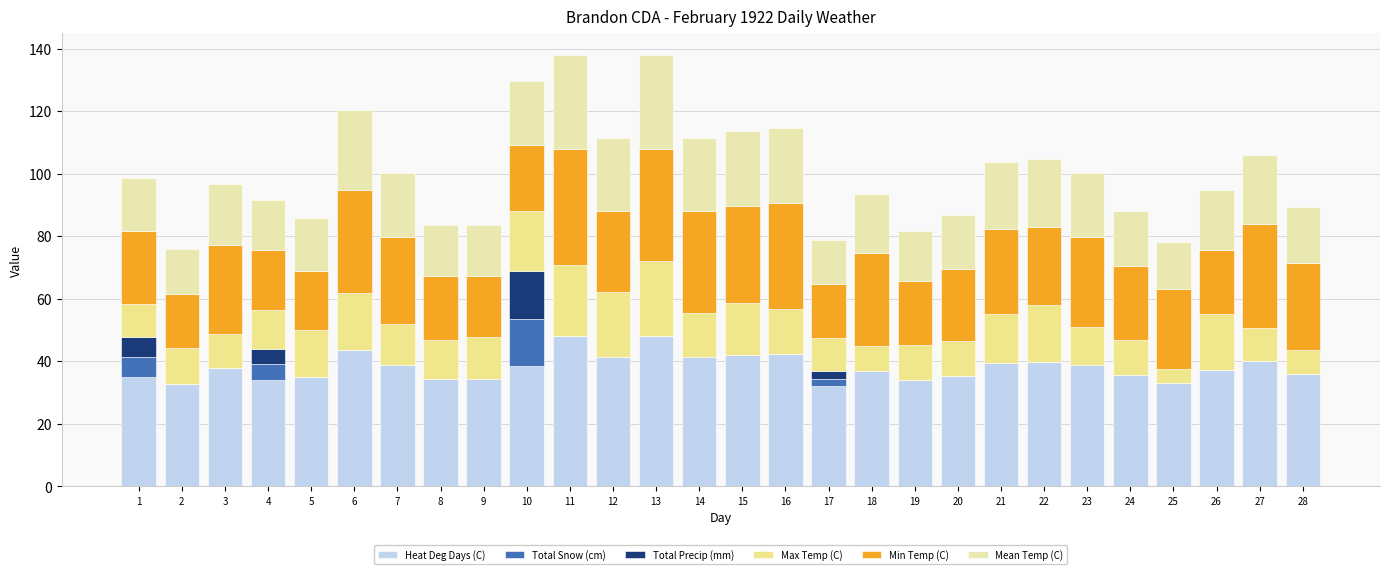

Count the number of categories in the chart.

28